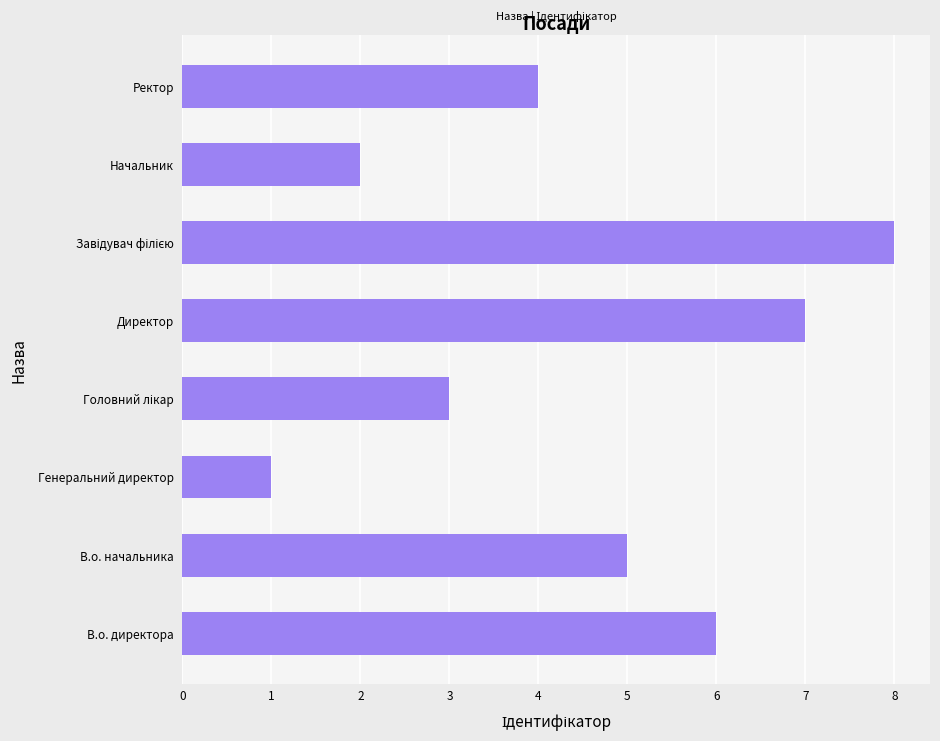

Is it true that the value at В.о. начальника is 2?

False